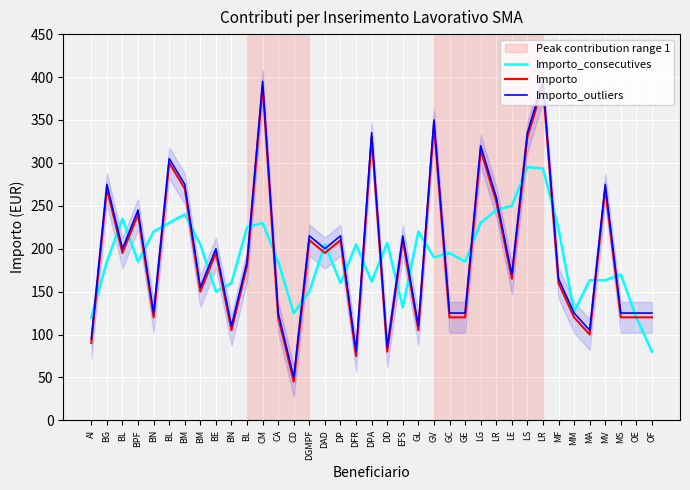

What are all the series names shown in the legend?

Importo_consecutives, Importo, Importo_outliers